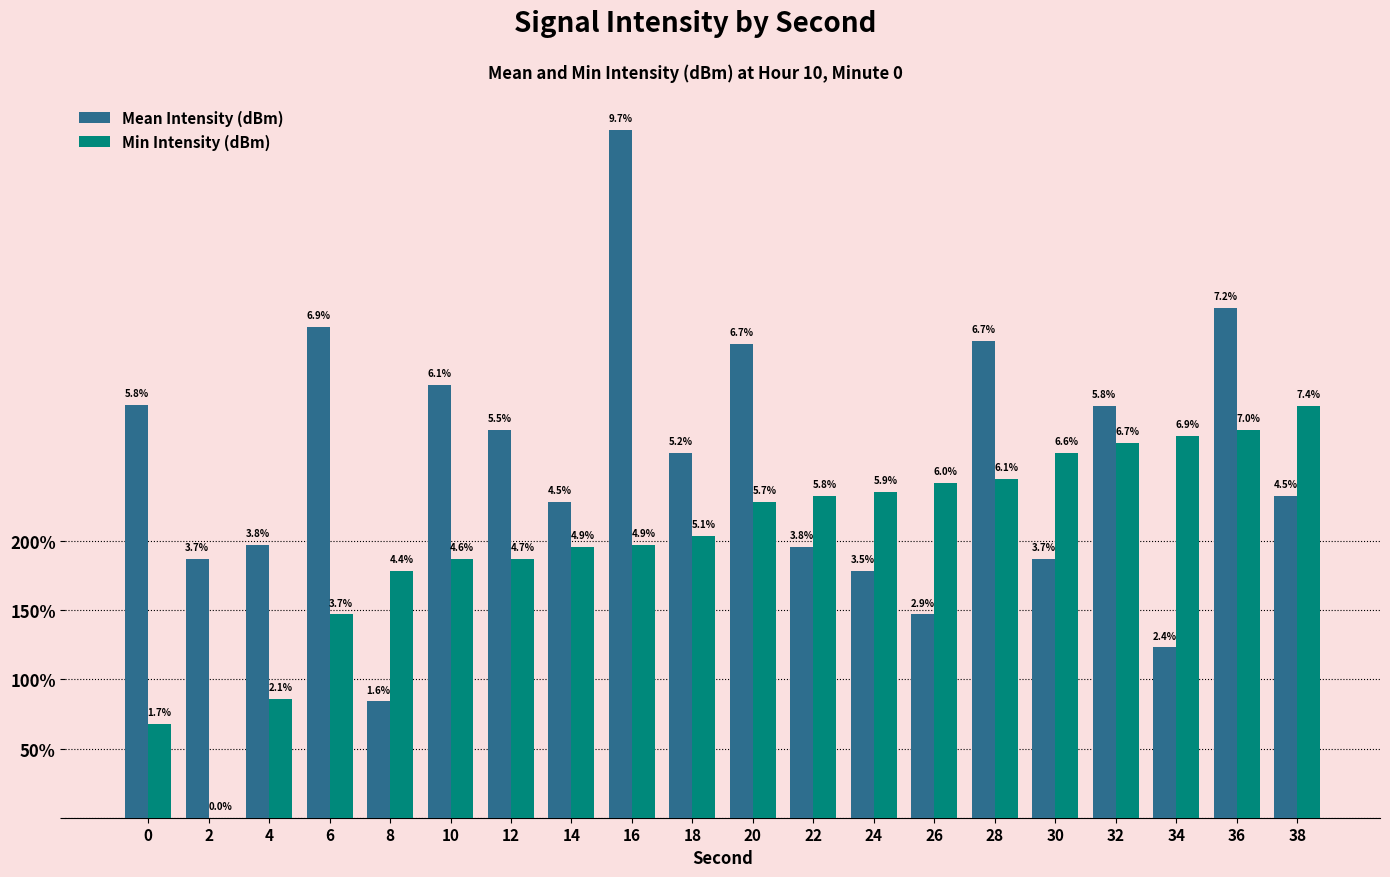

What is the difference between the maximum and second lowest values in the Min Intensity (dBm) series?

2.3